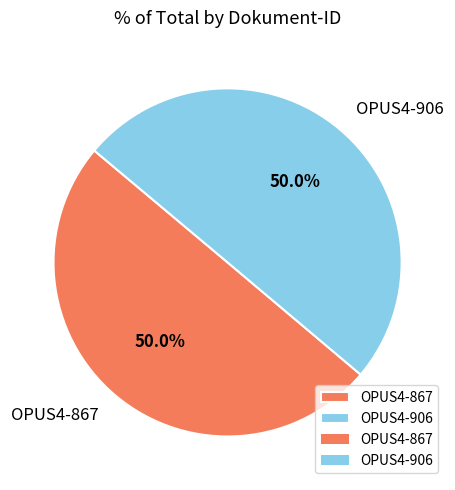

How many slices are in this pie chart?

2